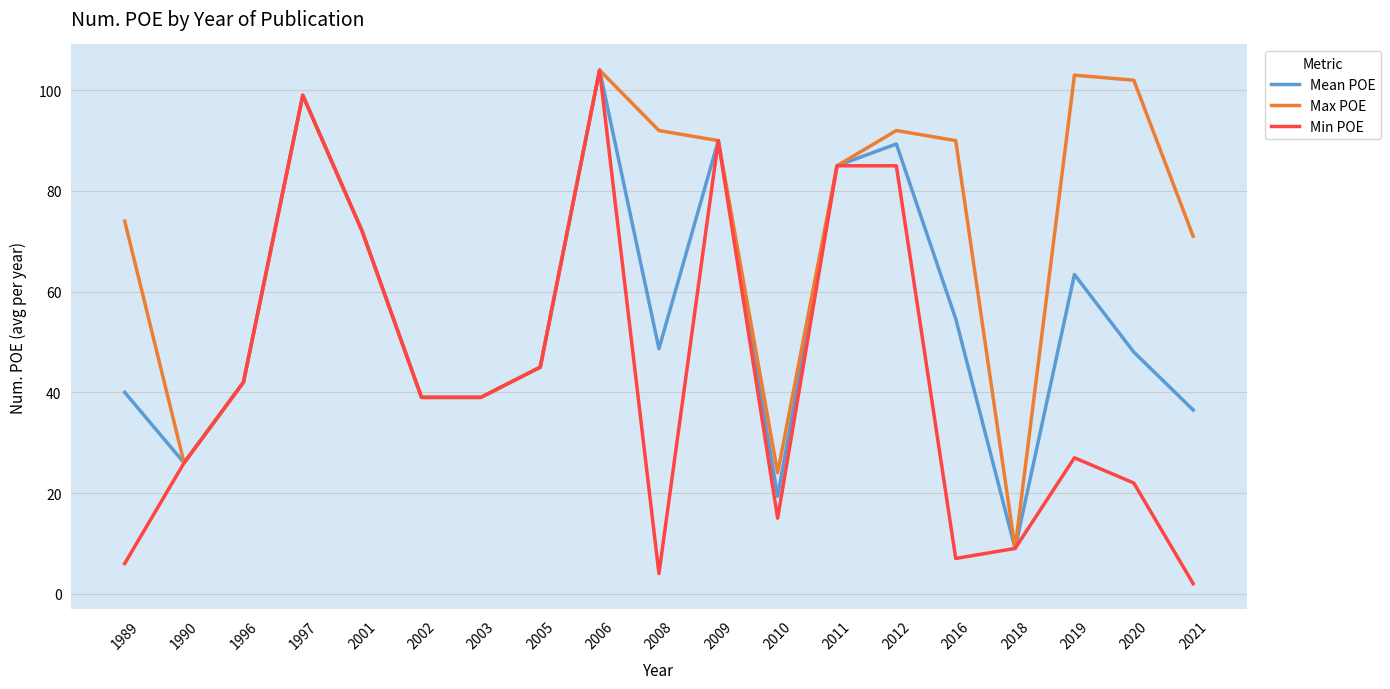

What is the sum of the Mean POE values at 2018 and 2003?

48.0